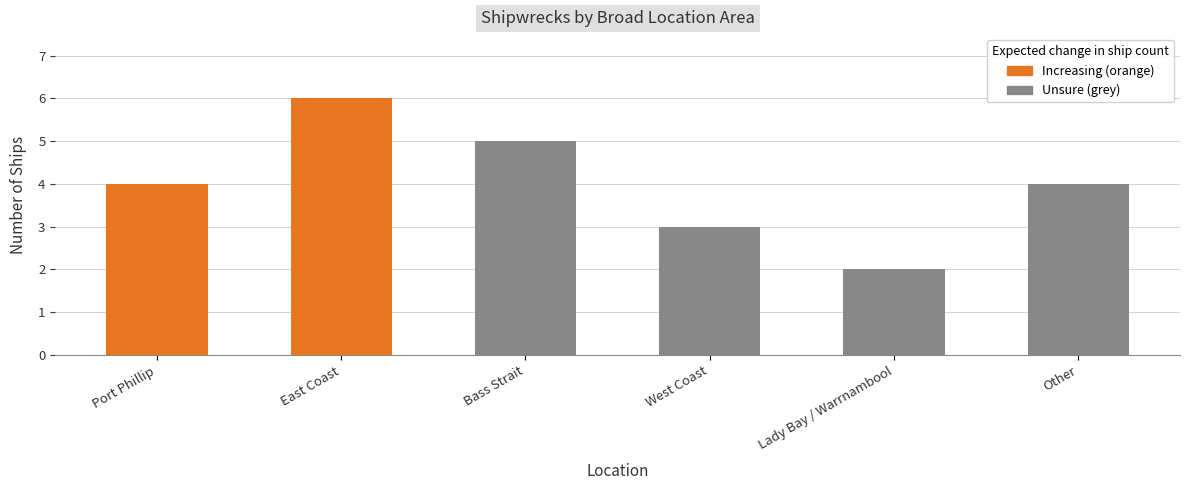

Which category has the highest value across all series?

East Coast